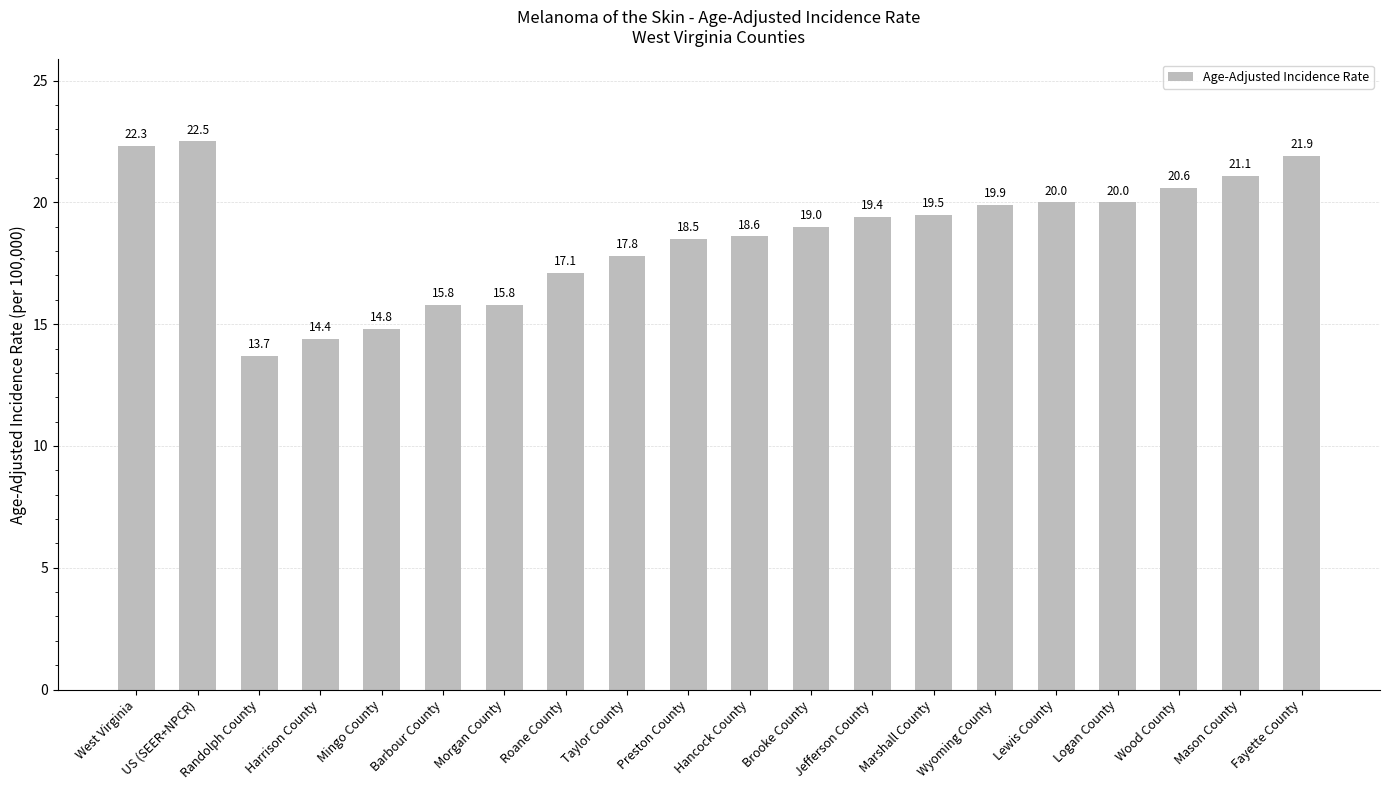

What value does the data have at Hancock County?

18.6